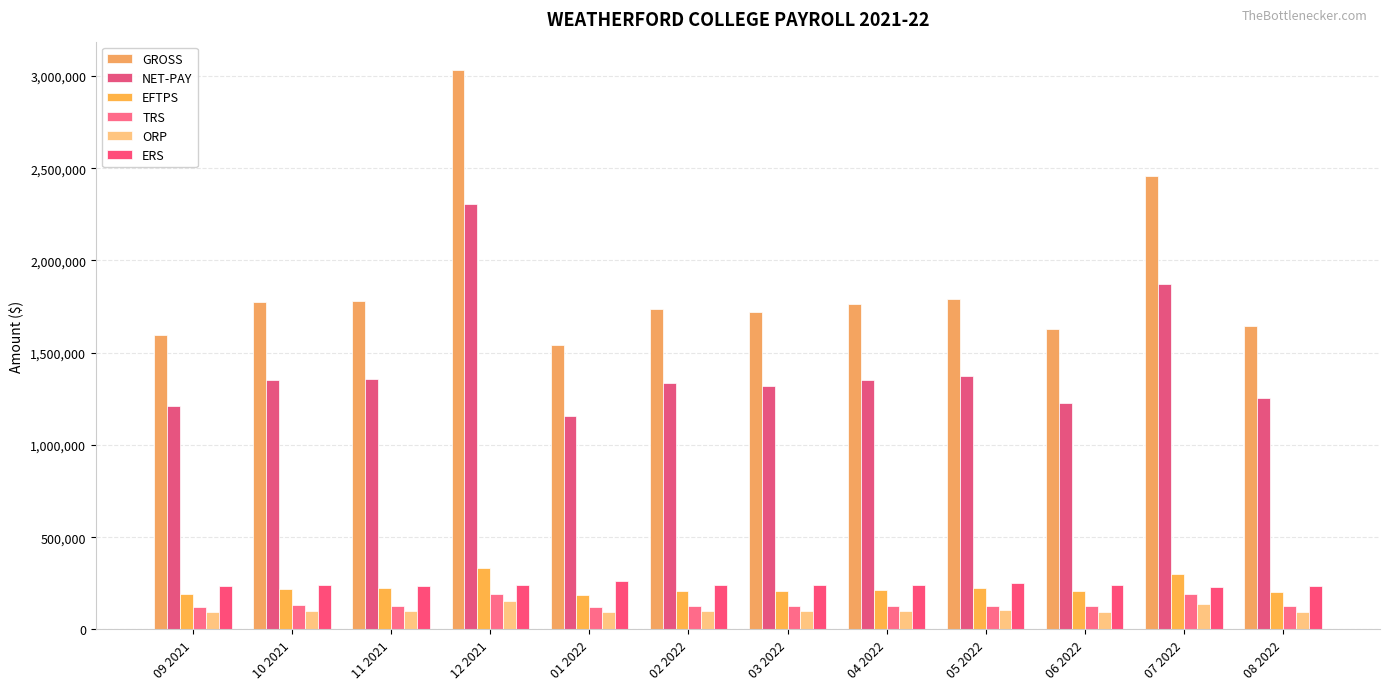

Which category has the lowest value across all series?

08 2022